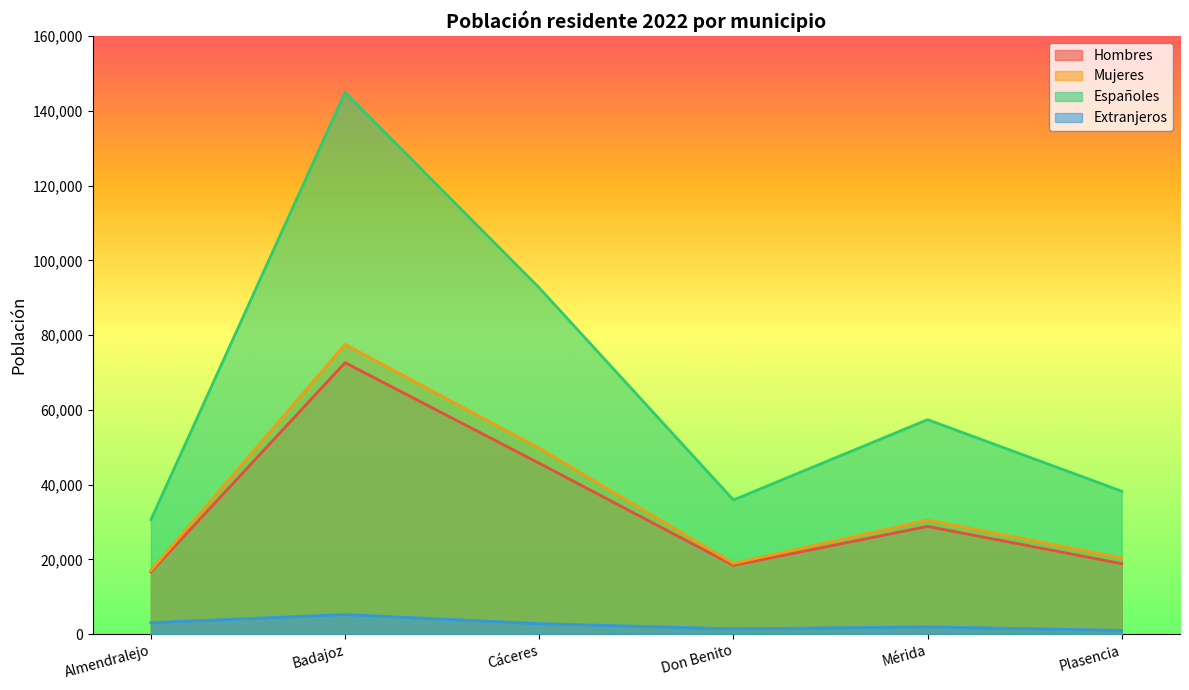

How many interior local valleys does the Mujeres series have?

1